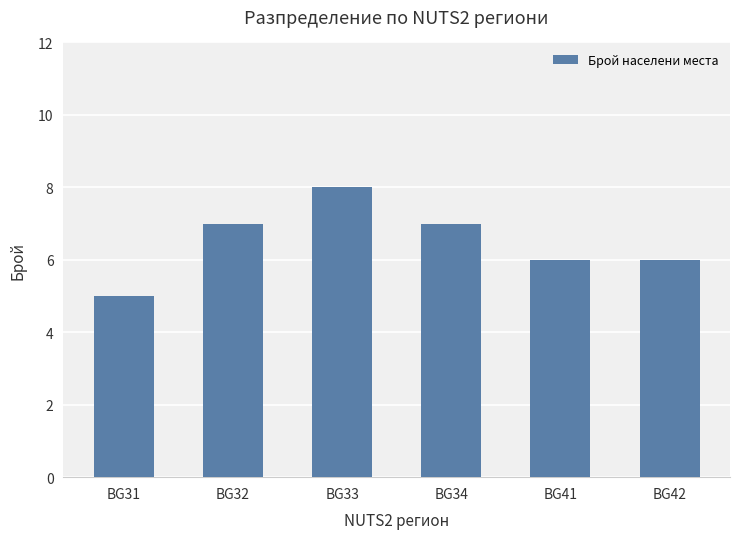

How many distinct data groups are displayed?

1